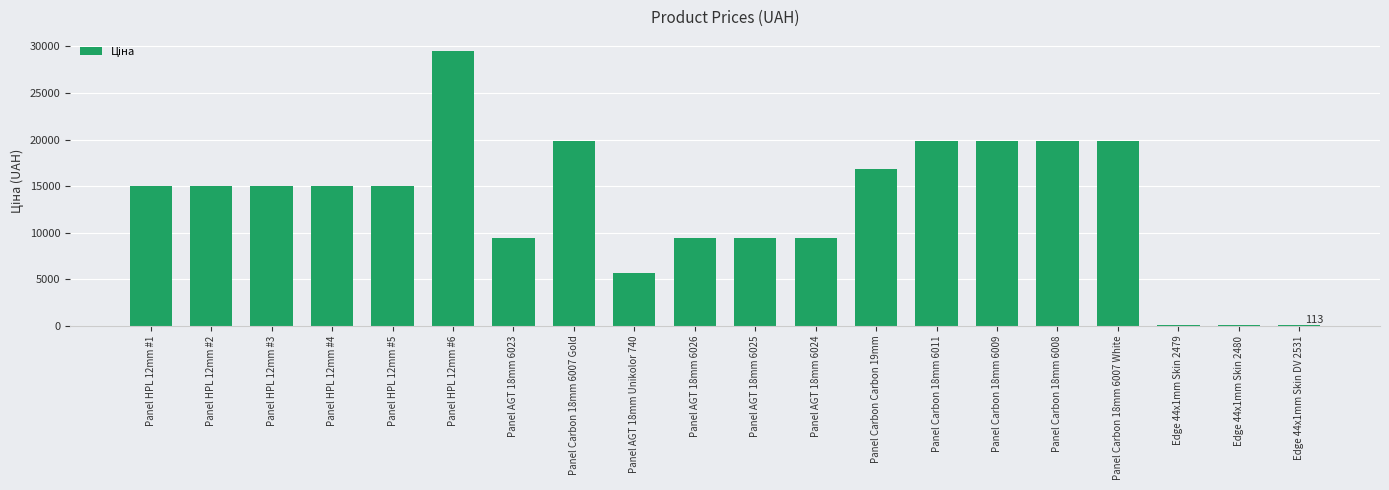

Reading left to right, list all the values displayed in this chart.

15019.2	15019.2	15019.2	15019.2	15019.2	29548.9	9416.9	19831.1	5636.0	9416.9	9416.9	9416.9	16863.2	19831.1	19831.1	19831.1	19831.1	113.3	113.3	113.3